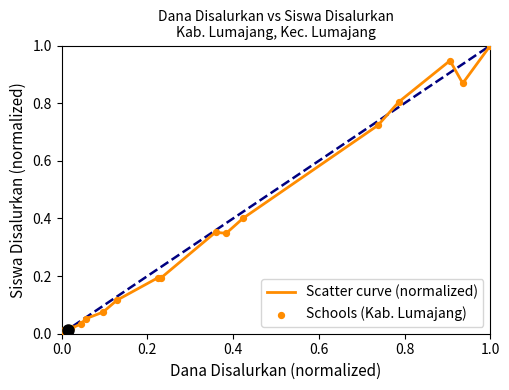

What is the difference between the maximum and minimum values?

1.0